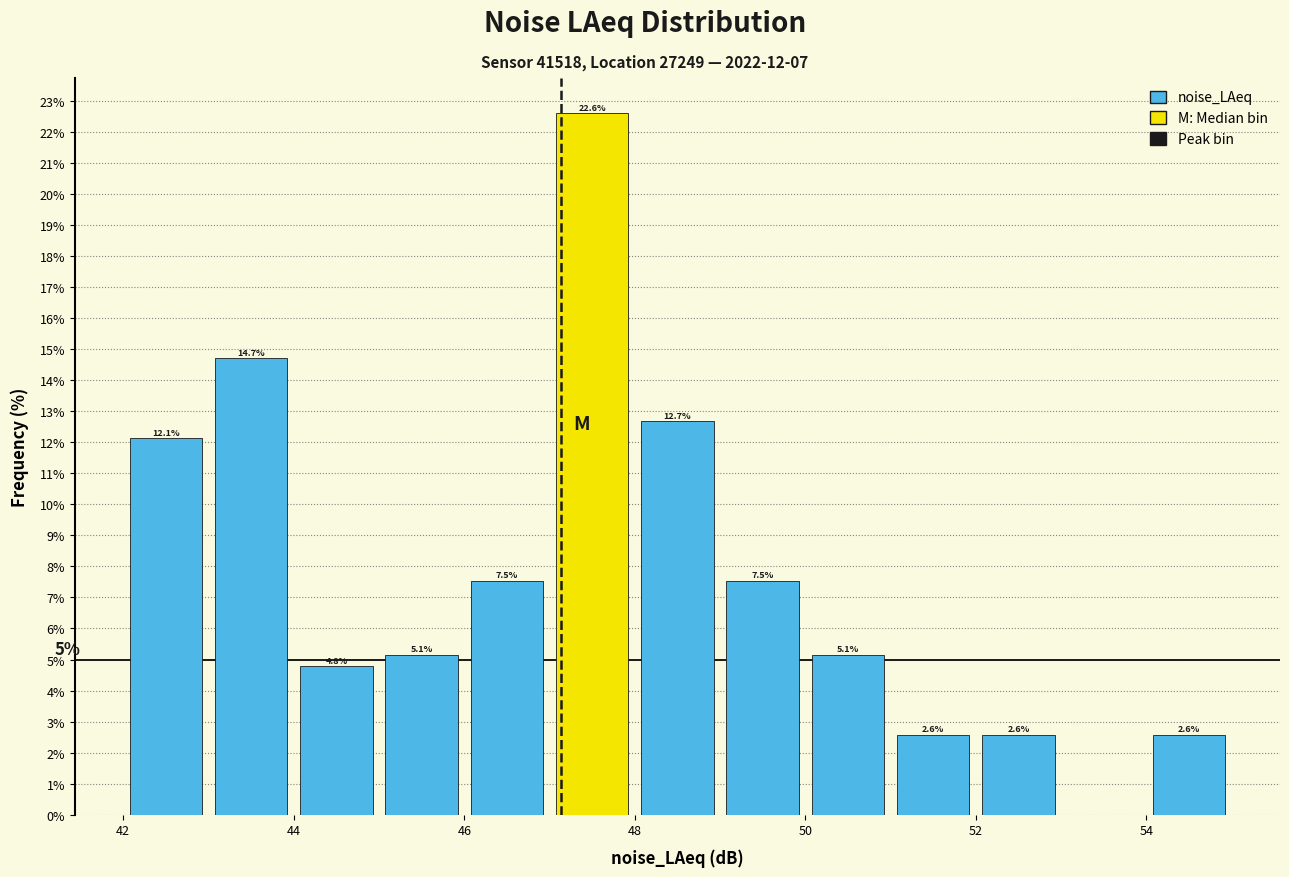

Over which range of the x-axis is the bar tallest?

47 to 48